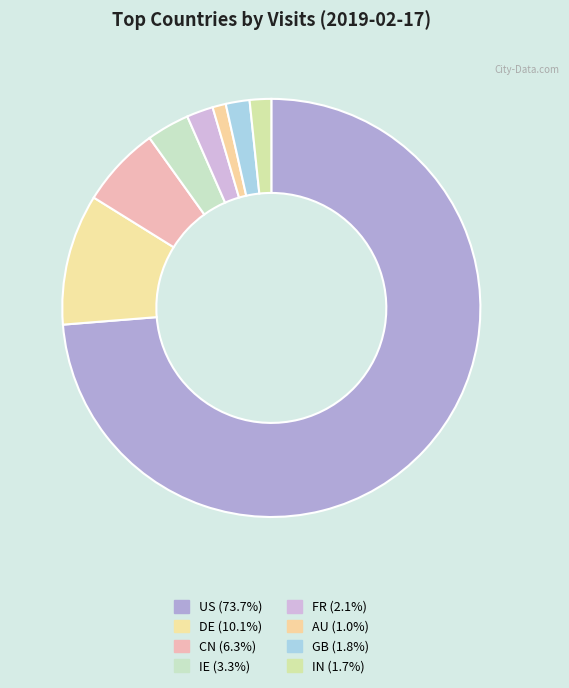

How many slices are in this pie chart?

8